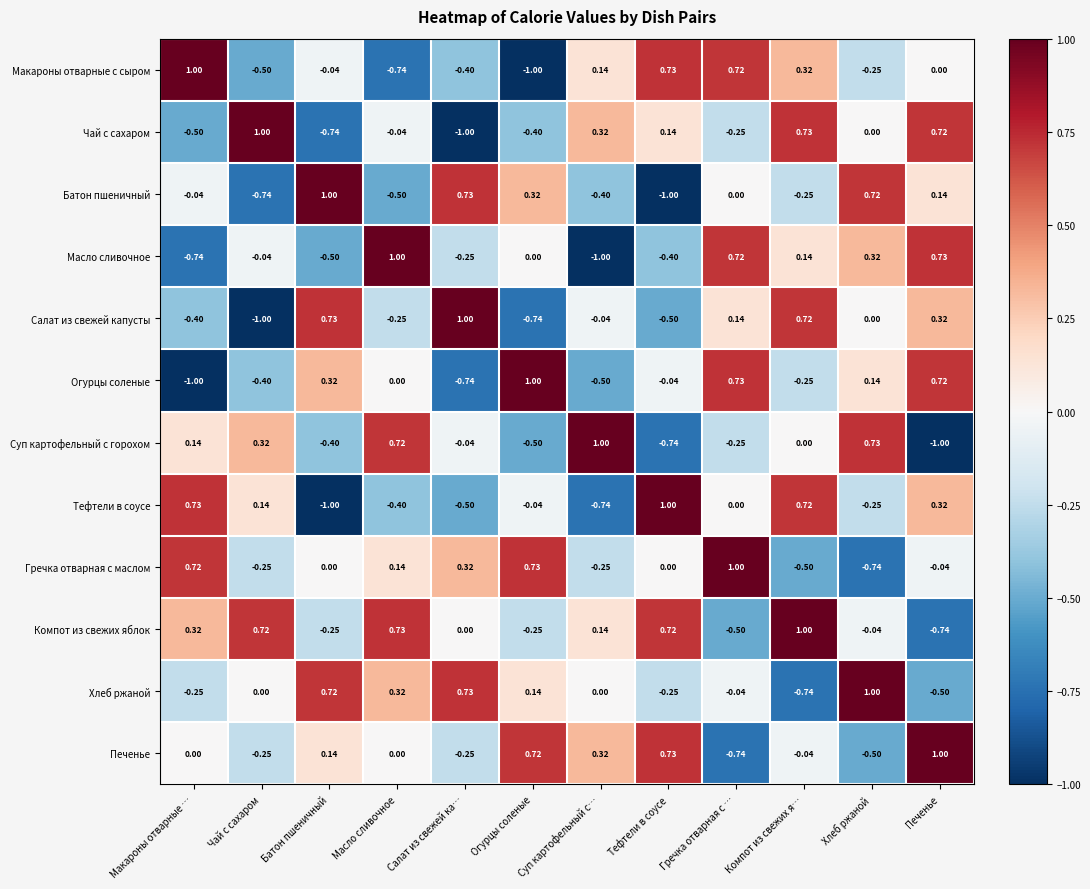

Is the value of Батон пшеничный at Тефтели в соусе greater than the value of Гречка отварная с маслом at Компот из свежих я…?

No